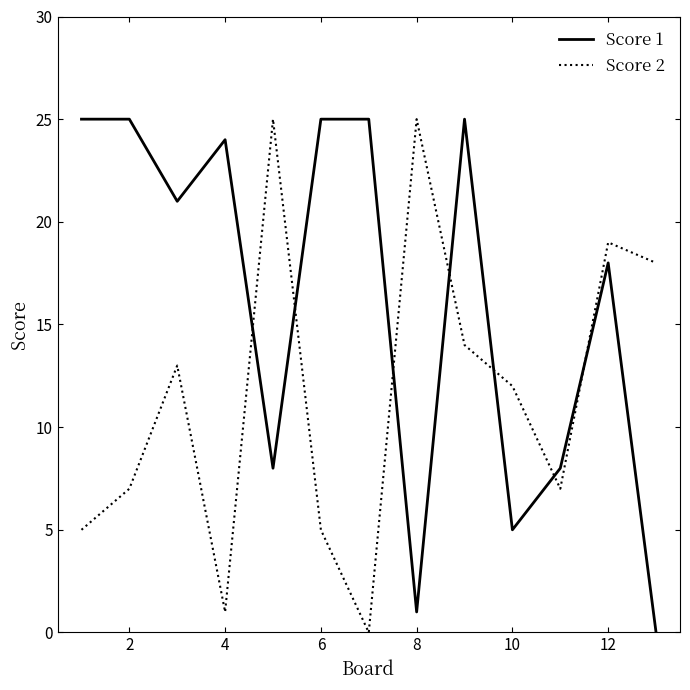

Which series has the largest total across all categories?

Score 1